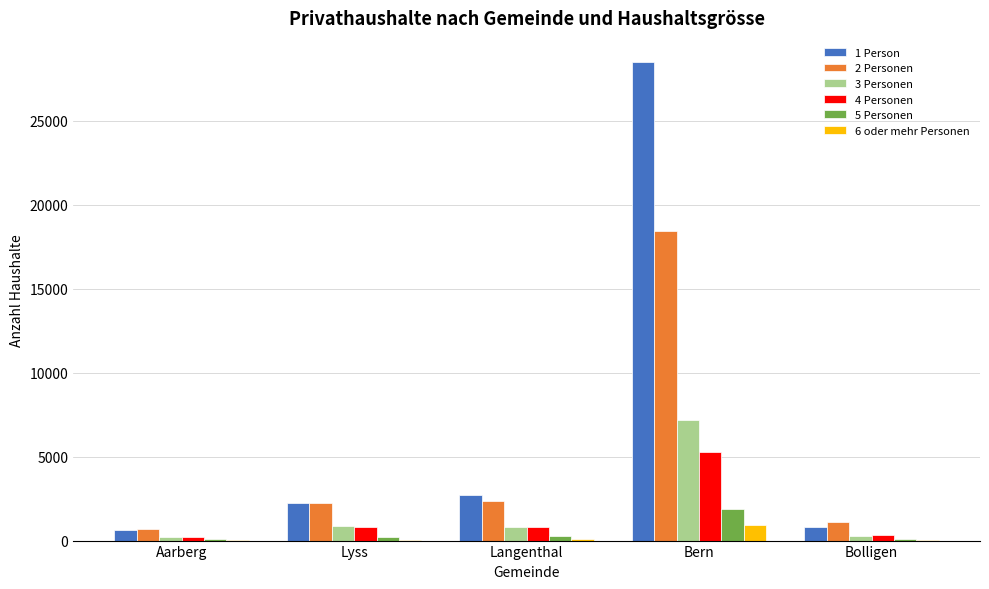

What is the difference between the 2 Personen values at Bolligen and Aarberg?

417